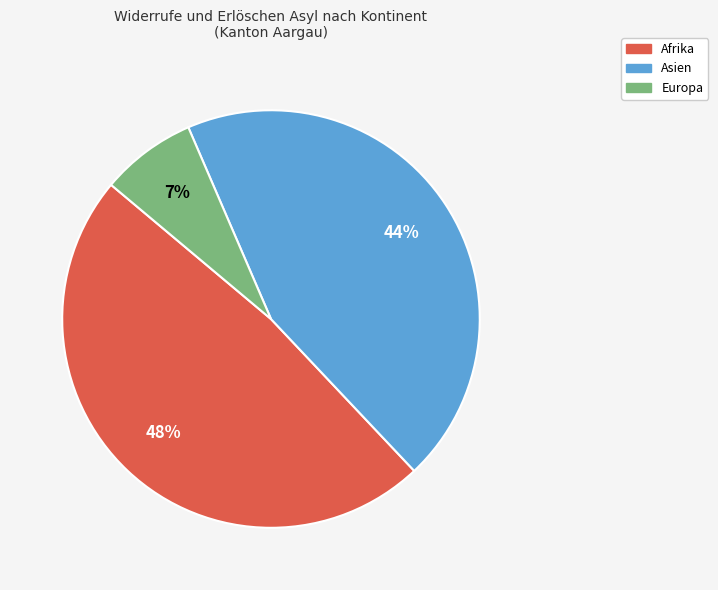

To the nearest percent, what is the average slice percentage?

33%